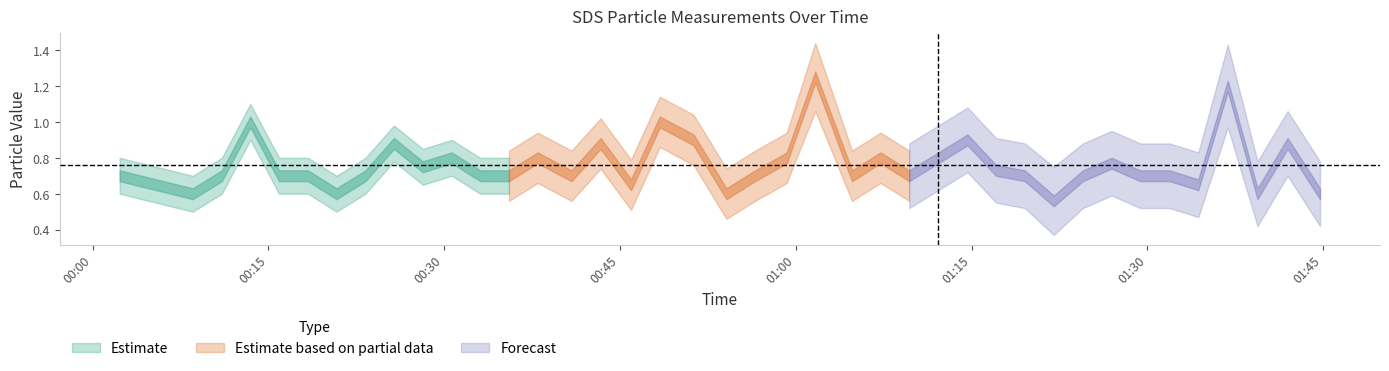

Reading right to left, transcribe all the data shown in this chart.

SDS_P1: 0.6	0.9	0.6	1.2	0.7	0.7	0.7	0.8	0.7	0.6	0.7	0.7	0.9	0.8	0.7	0.8	0.7	1.3	0.8	0.7	0.6	0.9	1.0	0.7	0.9	0.7	0.8	0.7	0.7	0.8	0.8	0.9	0.7	0.6	0.7	0.7	1.0	0.7	0.6	0.7
SDS_P2: 0.6	0.9	0.6	1.1	0.7	0.7	0.7	0.8	0.7	0.6	0.7	0.7	0.9	0.8	0.7	0.8	0.7	1.2	0.8	0.7	0.6	0.9	1.0	0.7	0.9	0.7	0.8	0.7	0.7	0.8	0.8	0.9	0.7	0.6	0.7	0.7	1.0	0.7	0.6	0.7